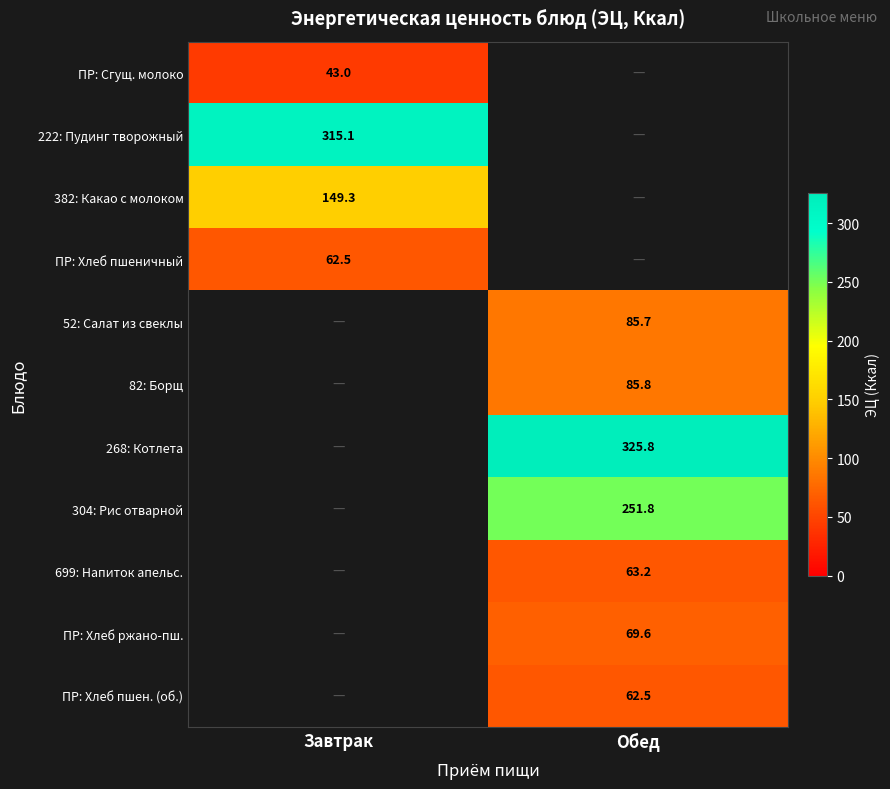

The value of ПР: Хлеб ржано-пш. at Обед is 28.1. True or false?

False